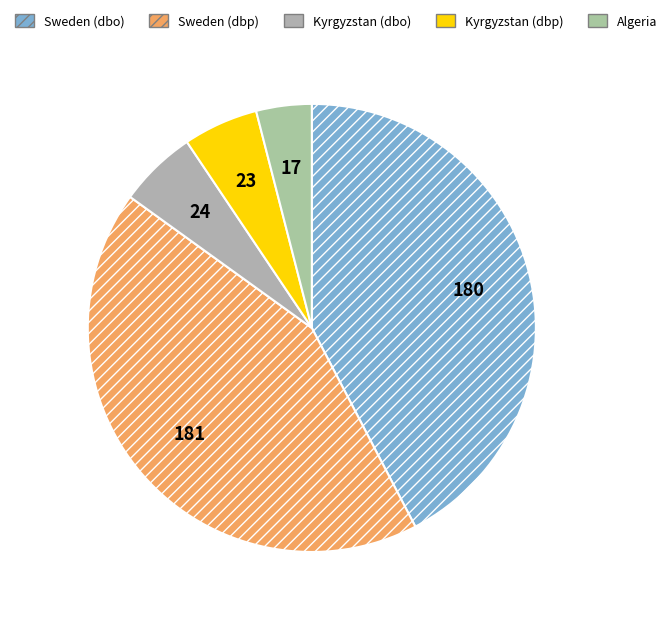

How many segments does this pie chart have?

5